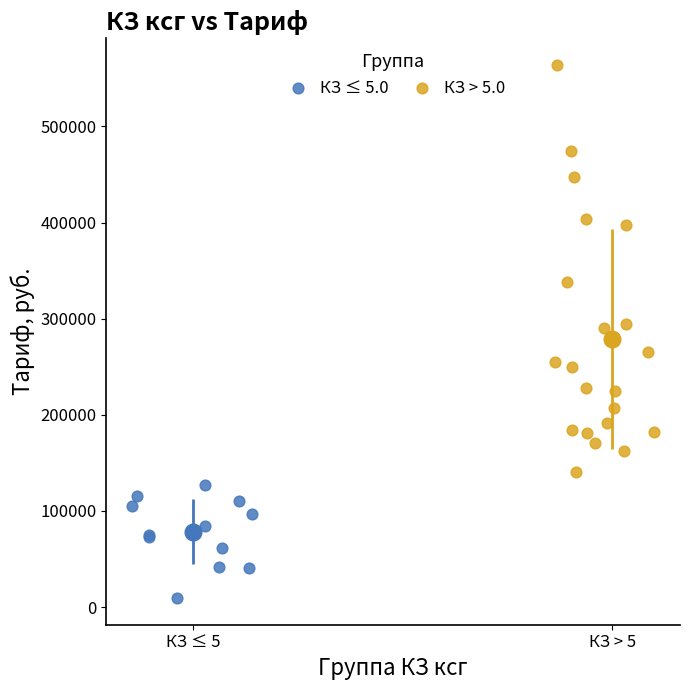

What are all the series names shown in the legend?

КЗ ≤ 5.0, КЗ > 5.0